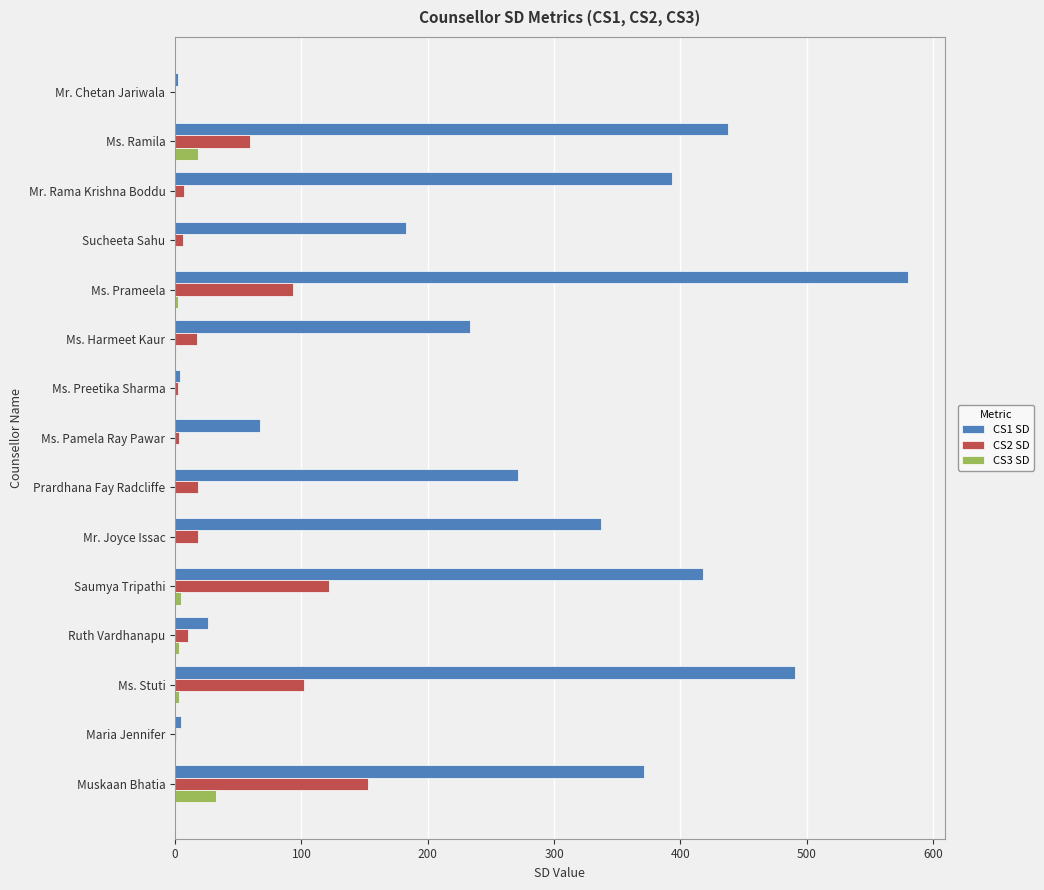

Which series has the largest range (max minus min)?

CS1 SD